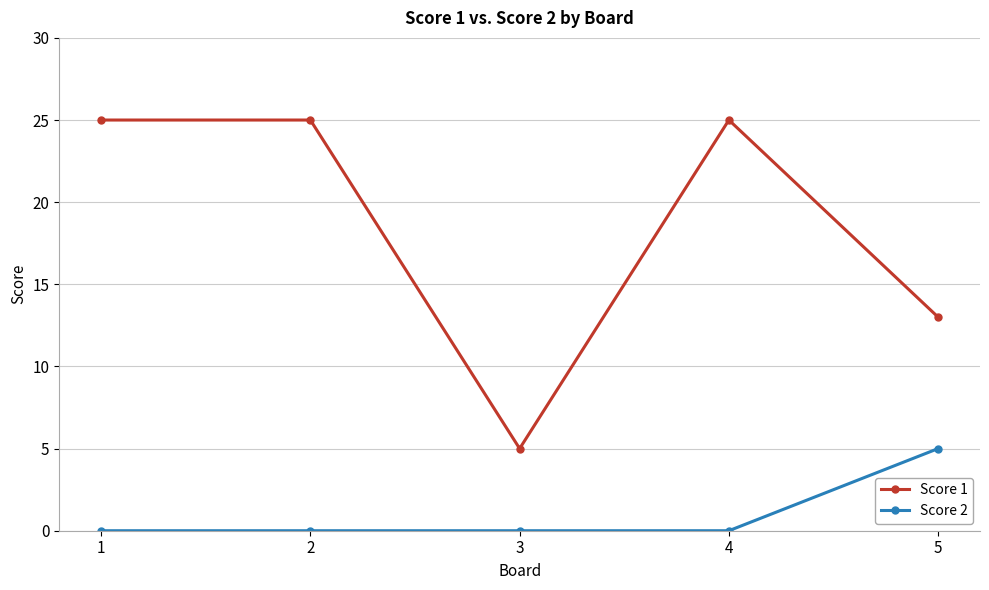

True or false: Score 2 and Score 1 intersect in this chart.

False